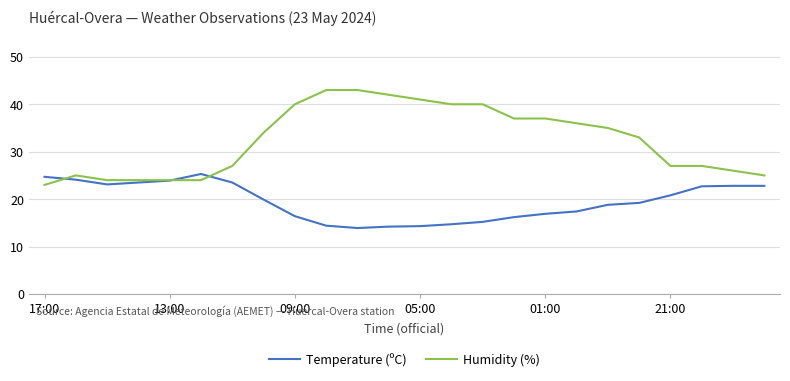

Which series has the widest spread of values?

Humidity (%)